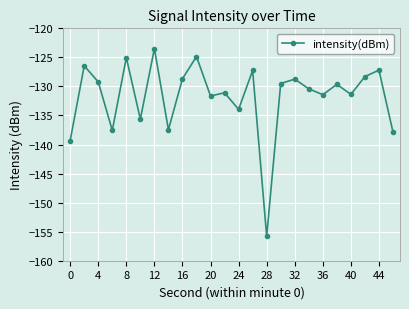

What is the value of the 10th point from the left?

-124.9